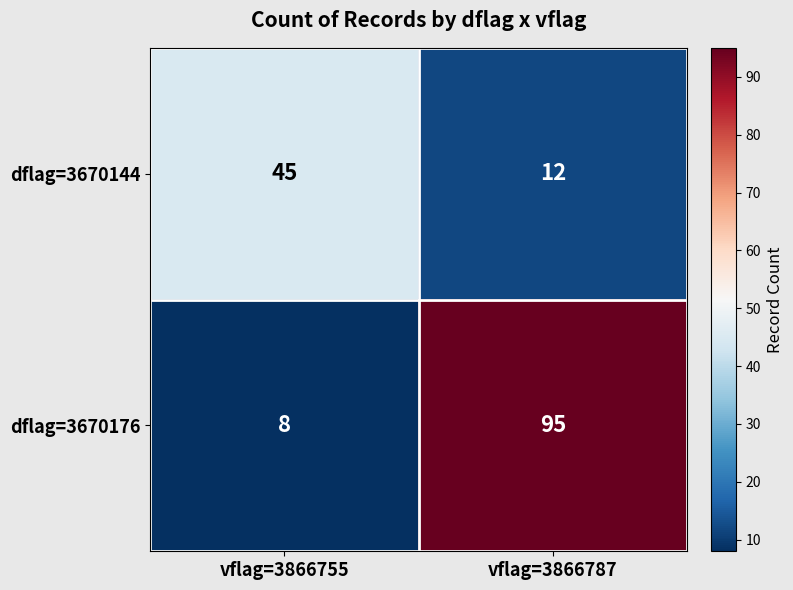

List the labels in order of dflag=3670176 value, largest first.

vflag=3866787, vflag=3866755